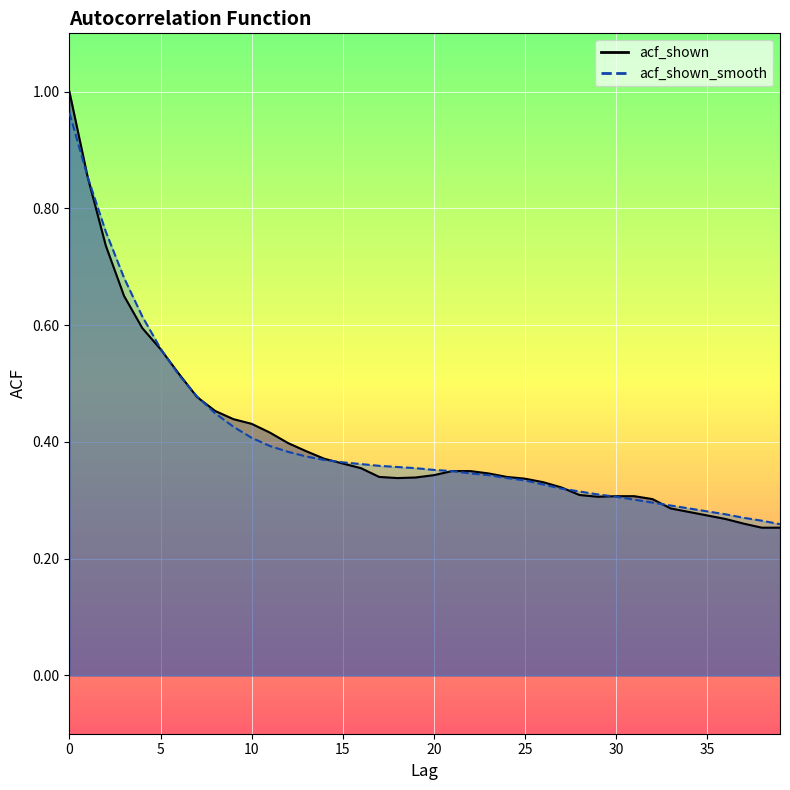

The value of acf_shown_smooth at 6 is 0.5. True or false?

True